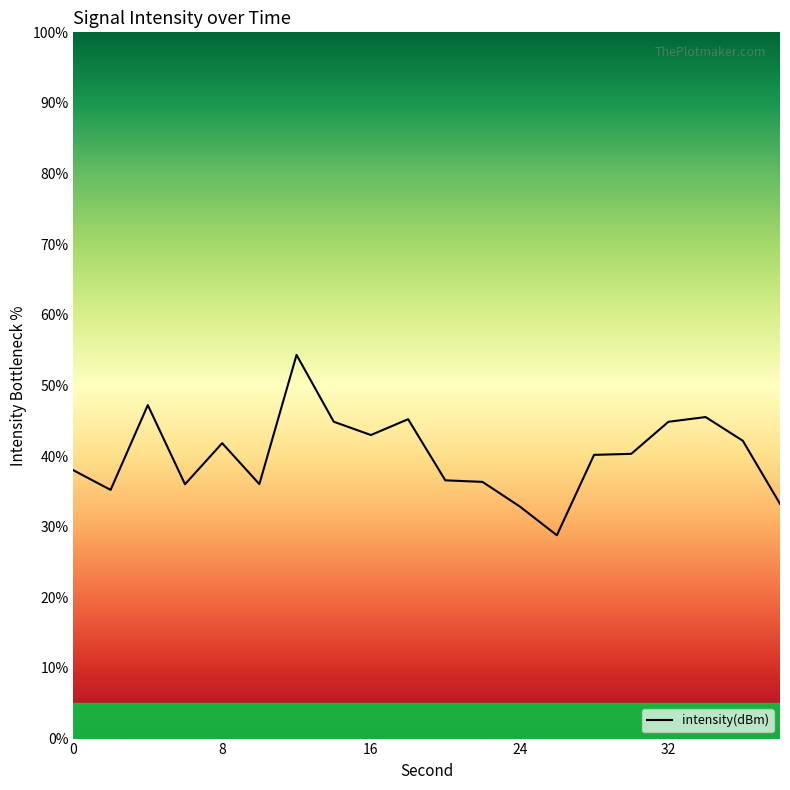

What is the greatest value displayed?

54.3